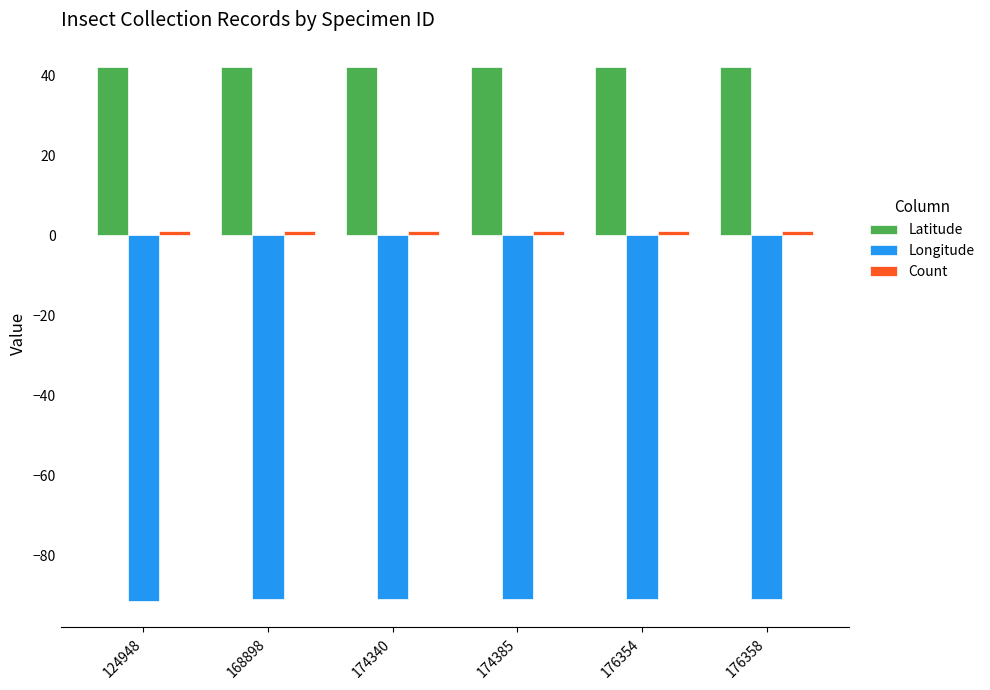

What is the total value across all series at 168898?

-47.8